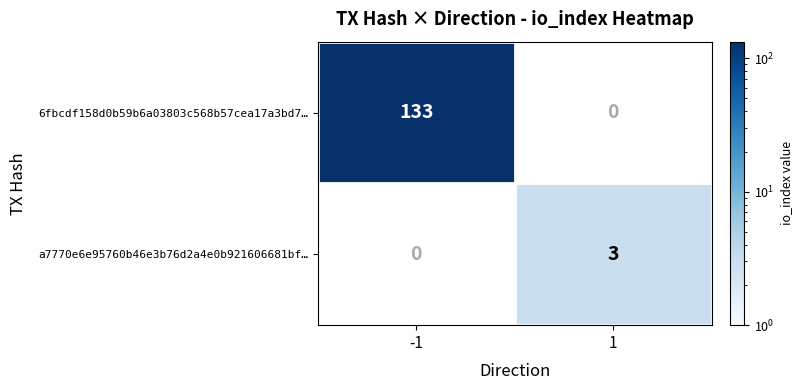

What is the minimum value shown in the chart?

3.0